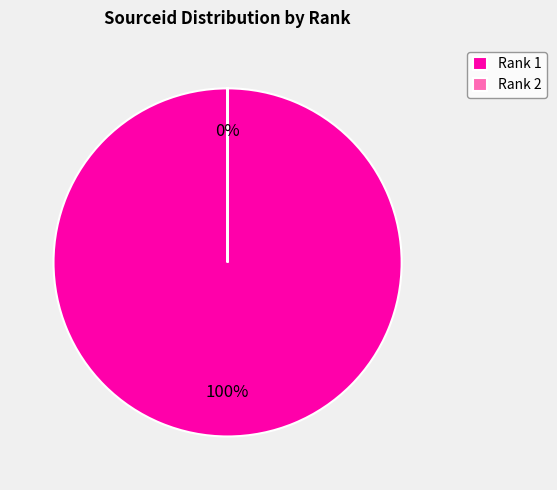

How many segments does this pie chart have?

2